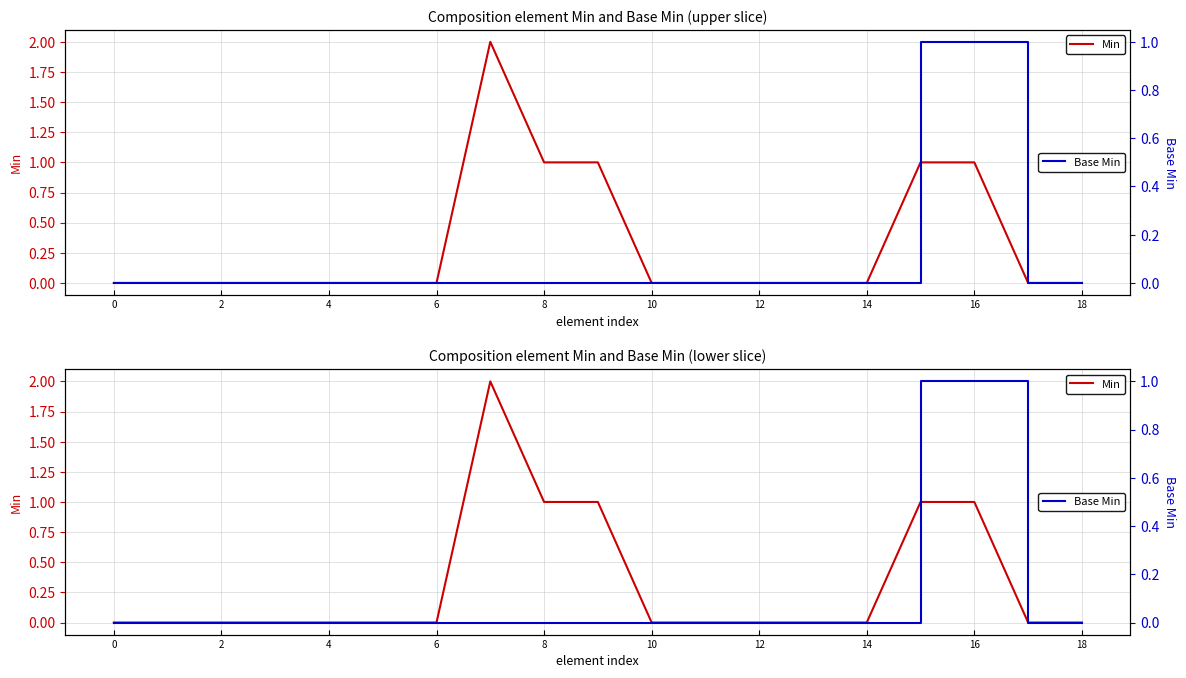

True or false: Base Min has more than 2 points higher than both neighbors.

False